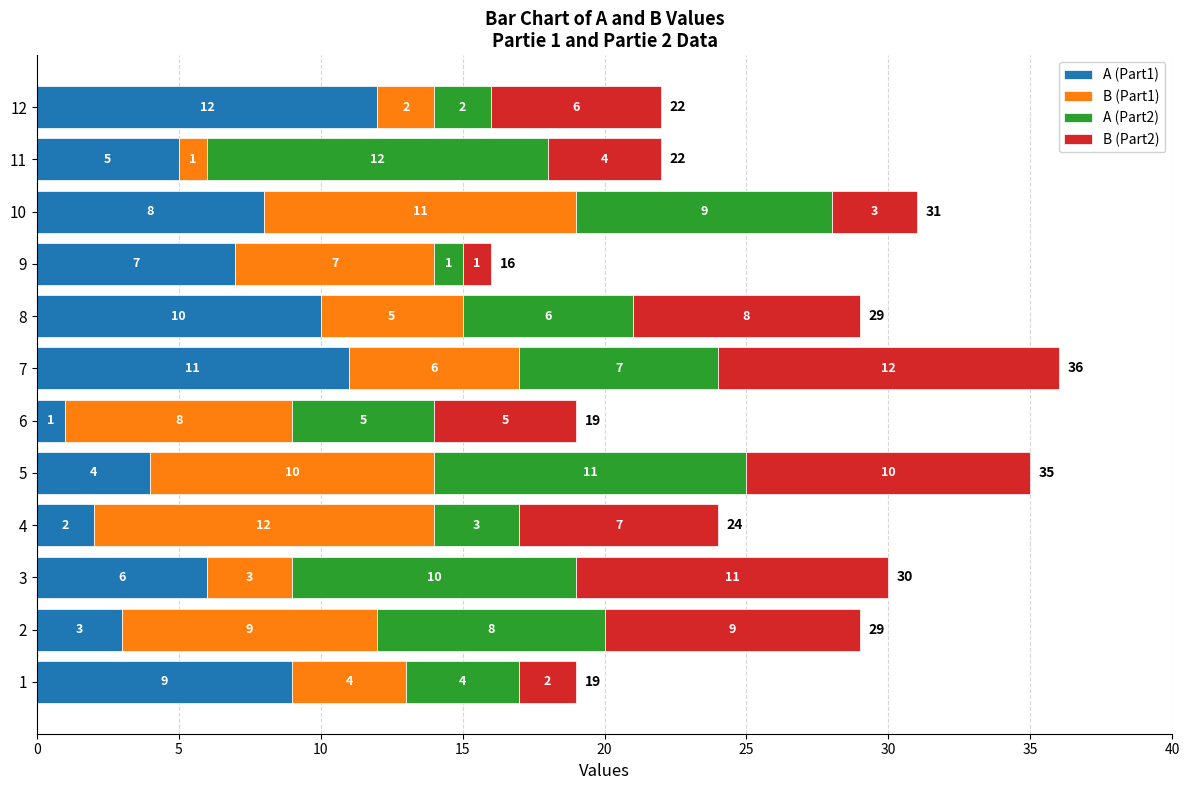

What value does the A (Part1) series have at 10, to the nearest 10?

10